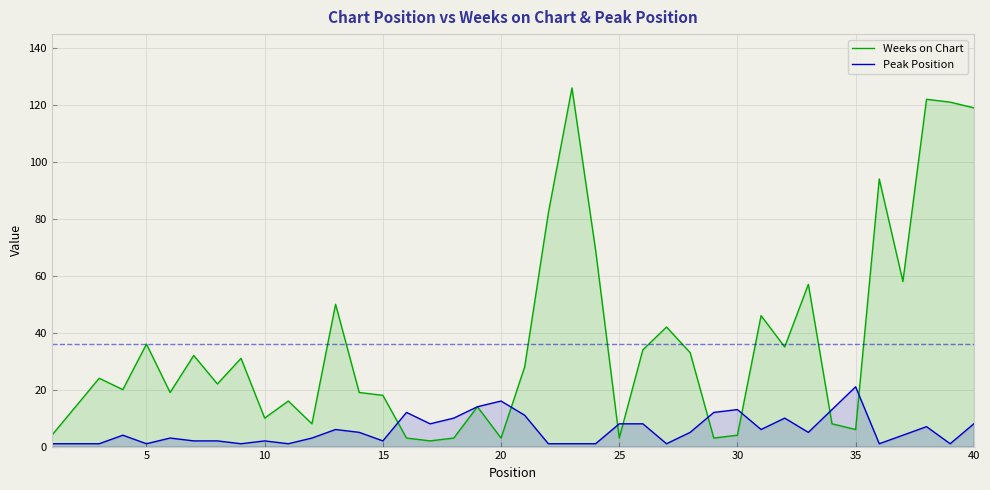

List the series in order of their overall mean, highest first.

Weeks on Chart, Peak Position